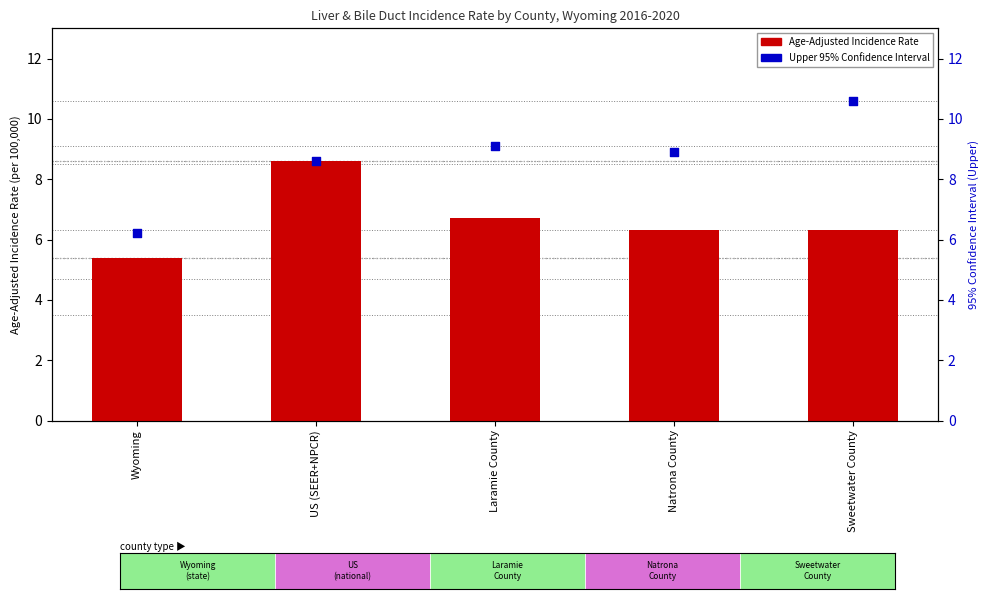

Is the value of Upper 95% CI at Laramie County greater than the value of Age-Adjusted Incidence Rate at Laramie County?

Yes